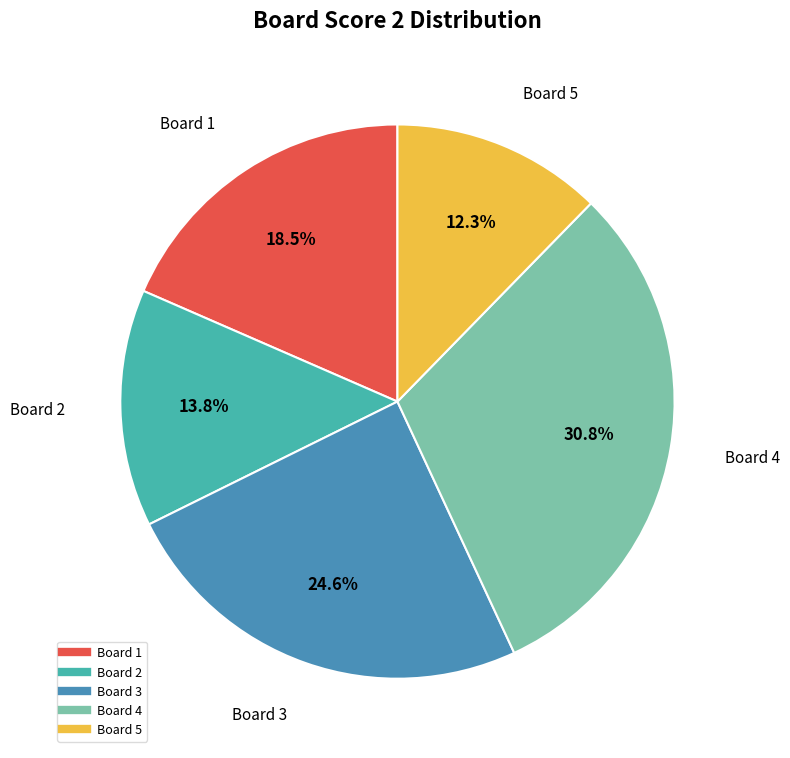

Does any single category account for the majority?

No